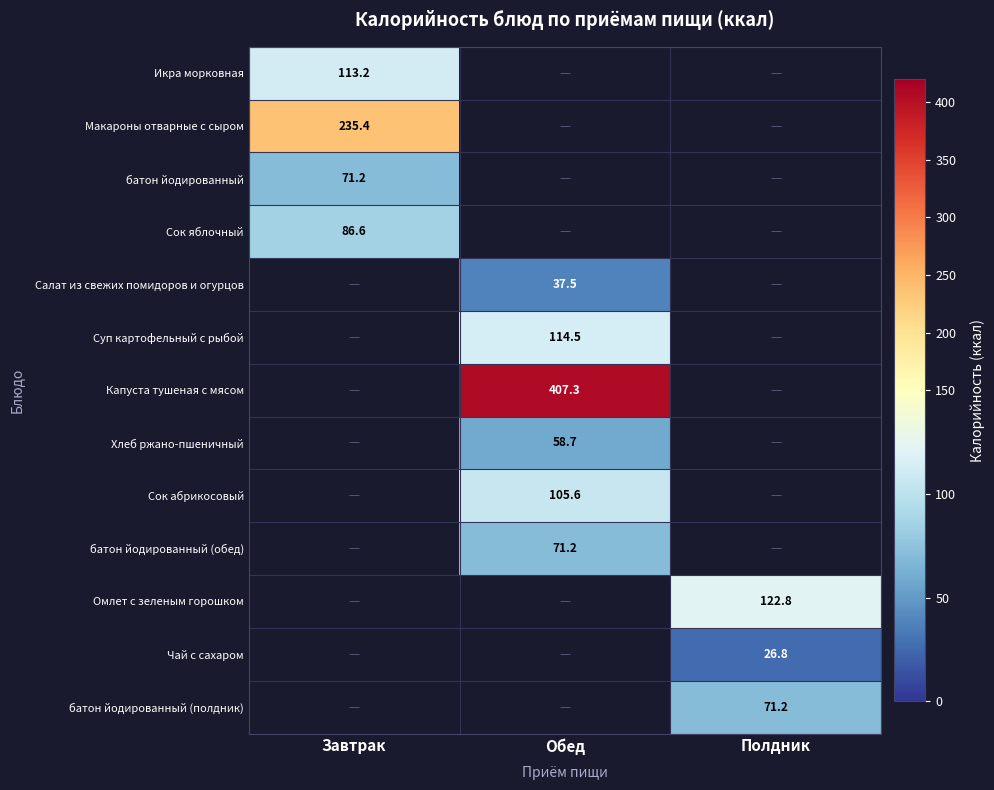

How many distinct data groups are displayed?

13